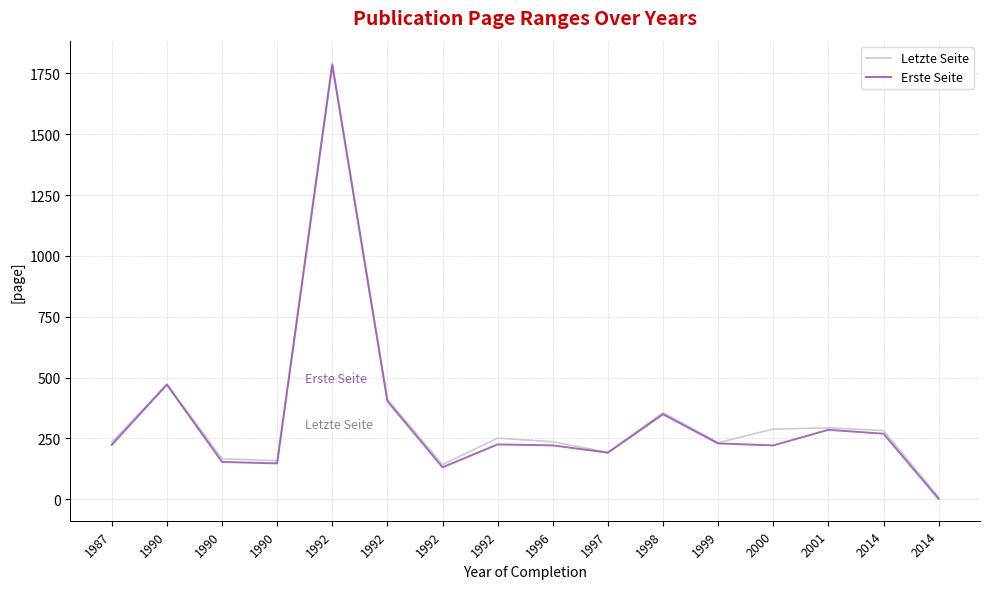

Where is the first local maximum for Erste Seite?

1990